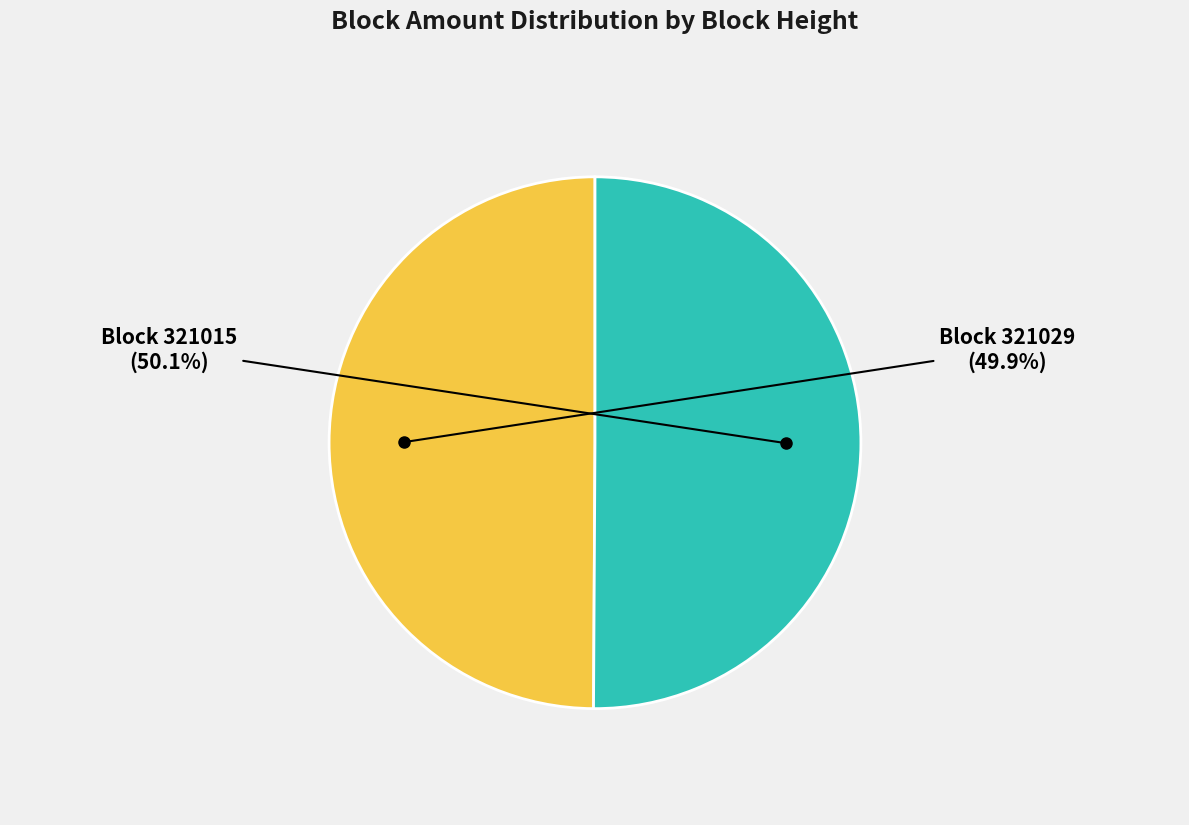

To the nearest percent, what is the average slice percentage?

50%